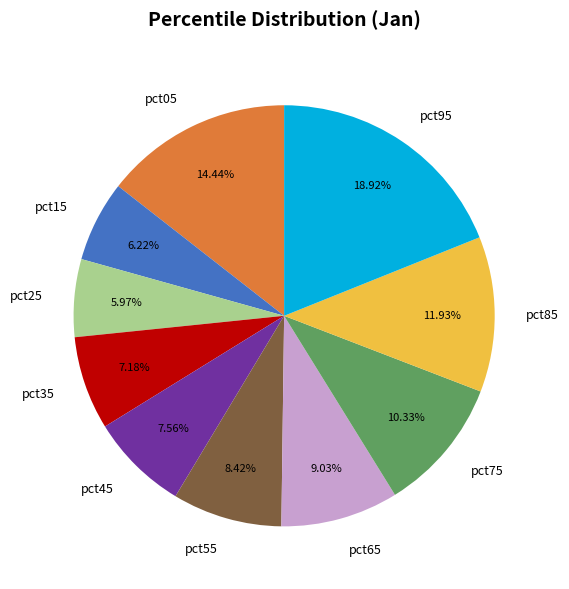

To the nearest percent, what is the difference between the pct75 and pct25 slice percentages?

4%